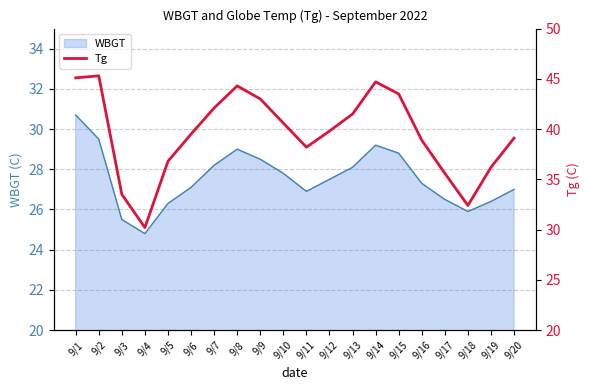

Read the value at 9/11.

38.2